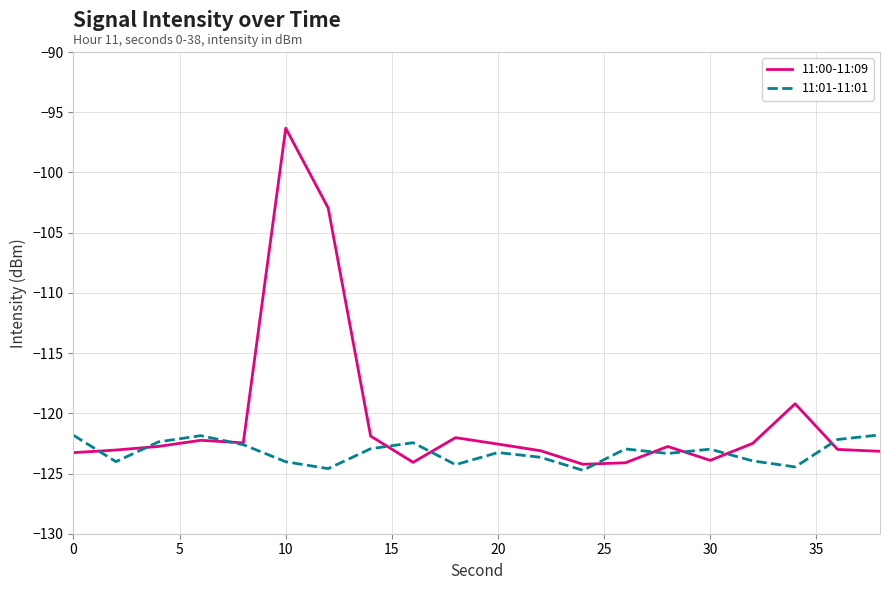

What are all the series names shown in the legend?

11:00-11:09, 11:01-11:01